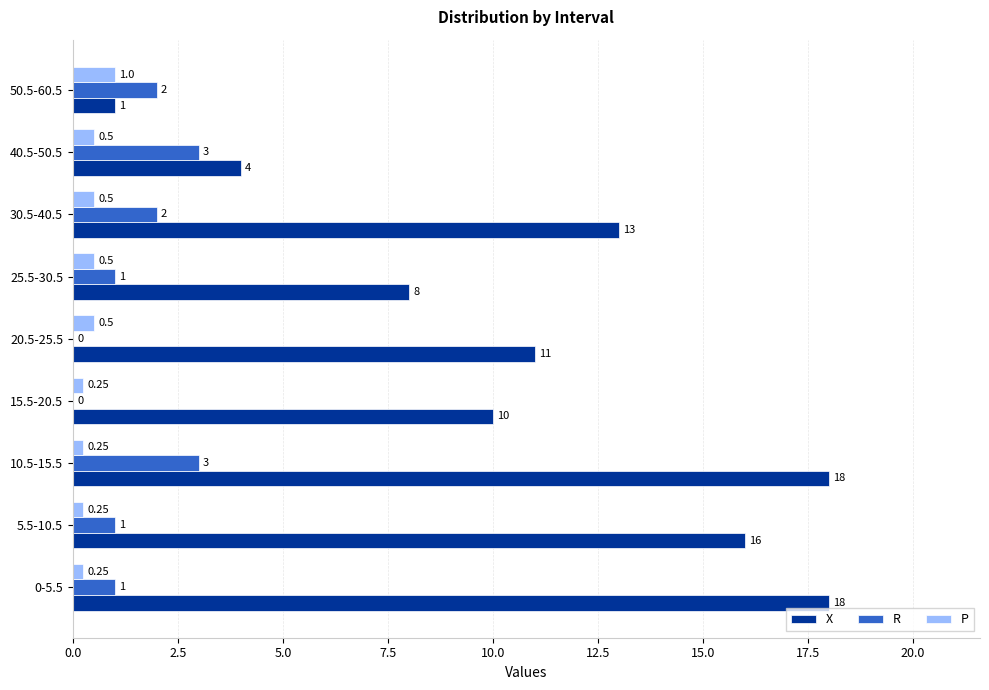

Is the value of P at 25.5-30.5 greater than the value of R at 15.5-20.5?

Yes